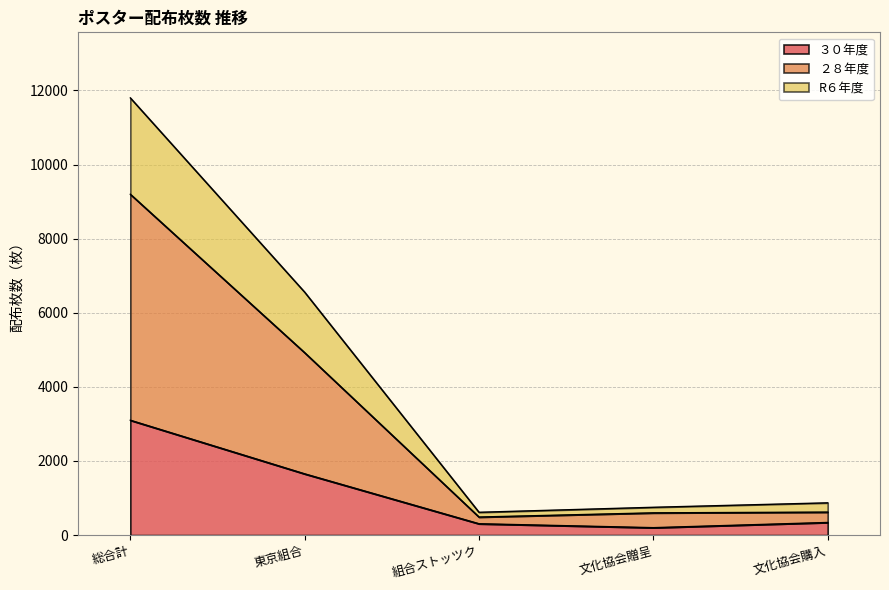

How many interior local valleys does the R６年度 series have?

1